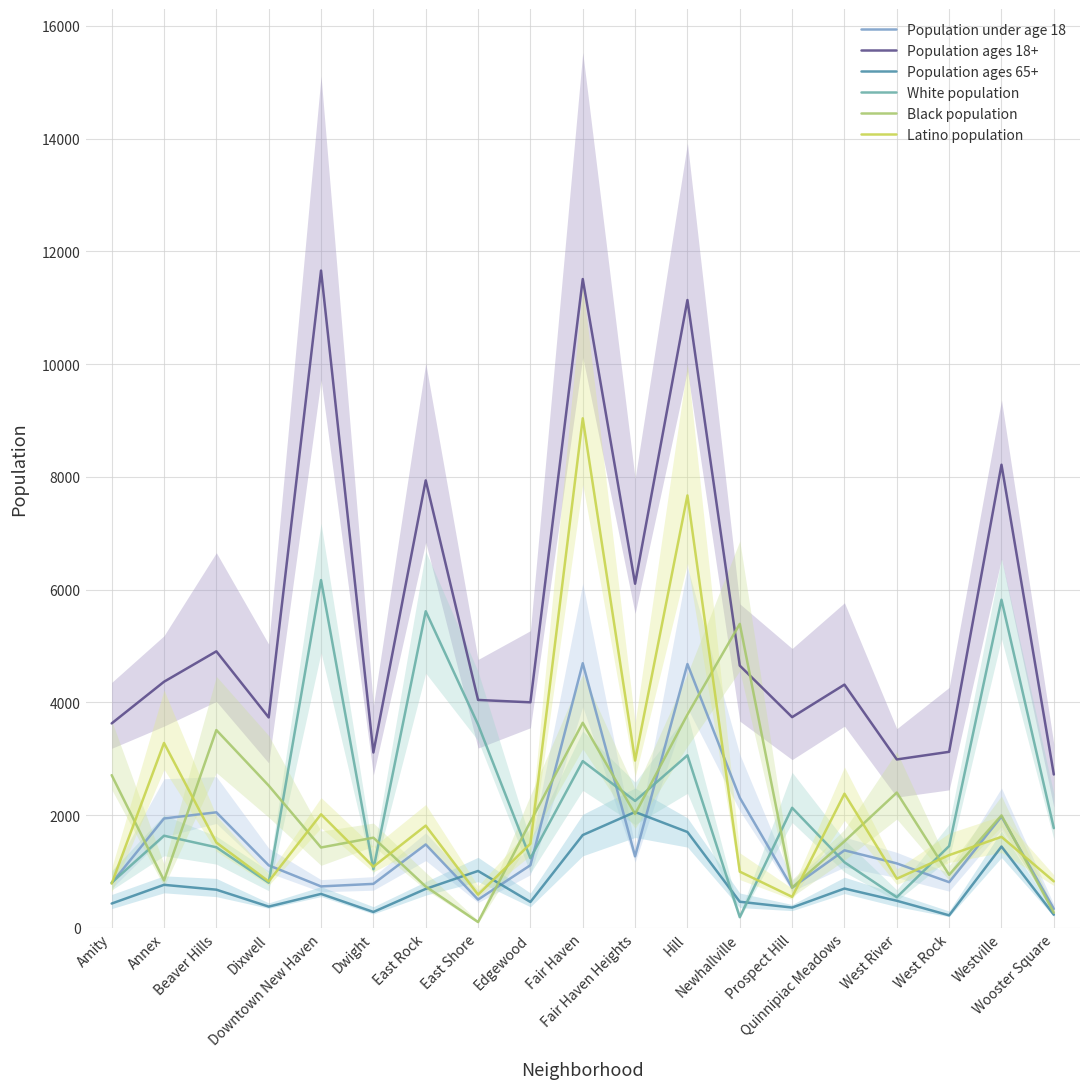

Which series has the largest range (max minus min)?

Population ages 18+